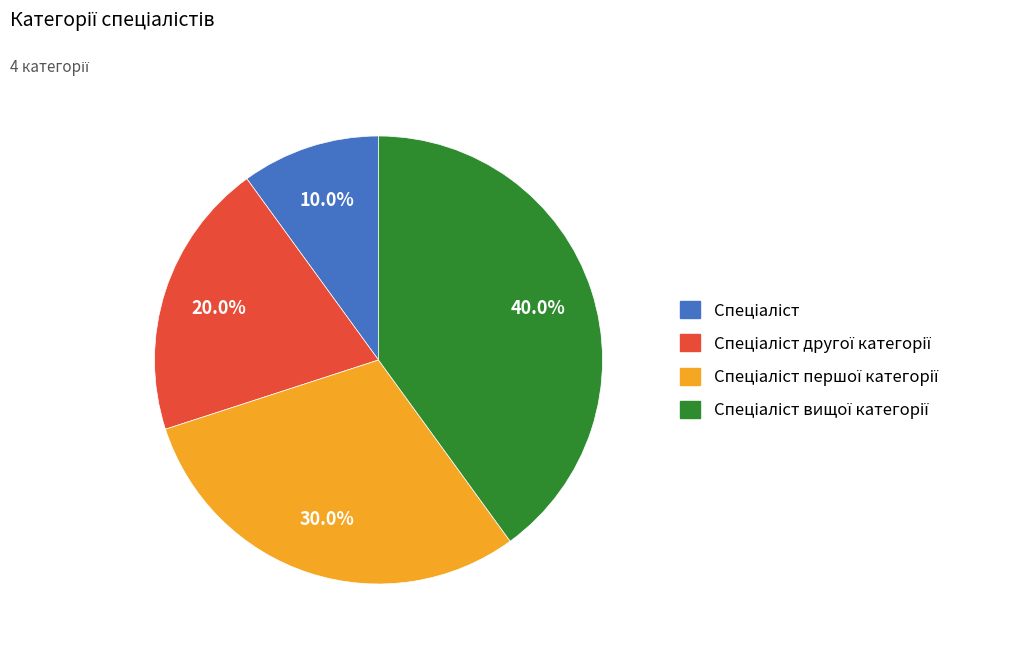

Is there any slice that represents more than half of the pie?

No